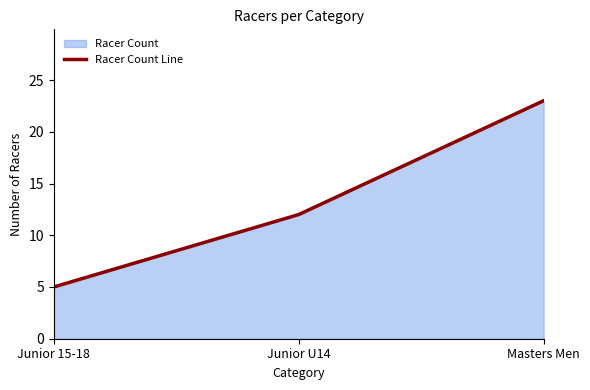

What is the difference between the values at Junior 15-18 and Masters Men?

18